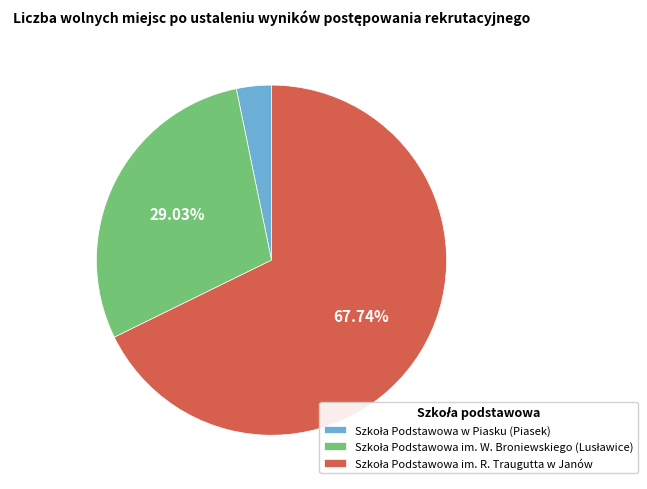

Does any single category account for the majority?

Yes